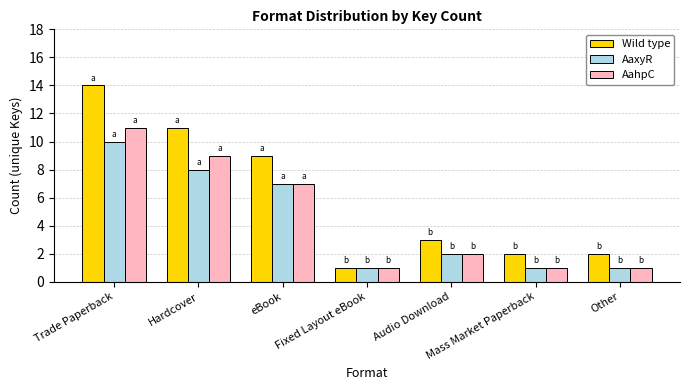

How many values in the AahpC series are below 2?

3